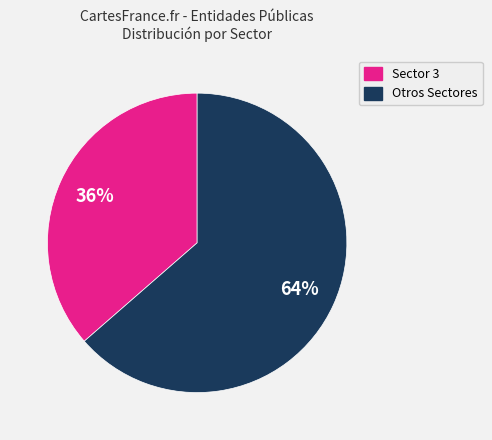

Does any single category account for the majority?

Yes